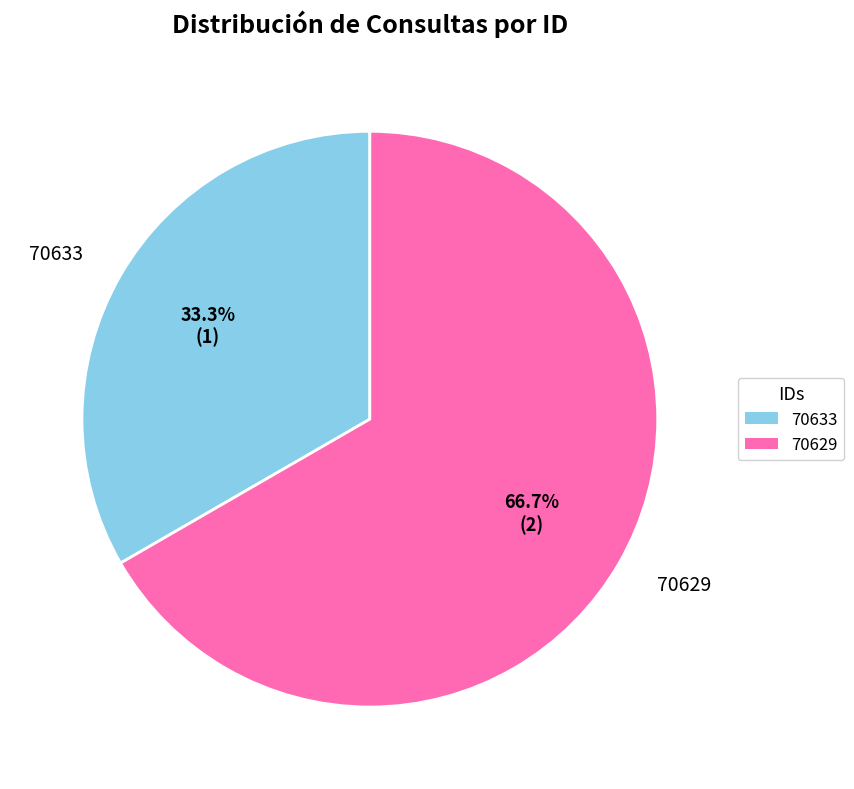

True or false: 70629 accounts for 77% of the total.

False